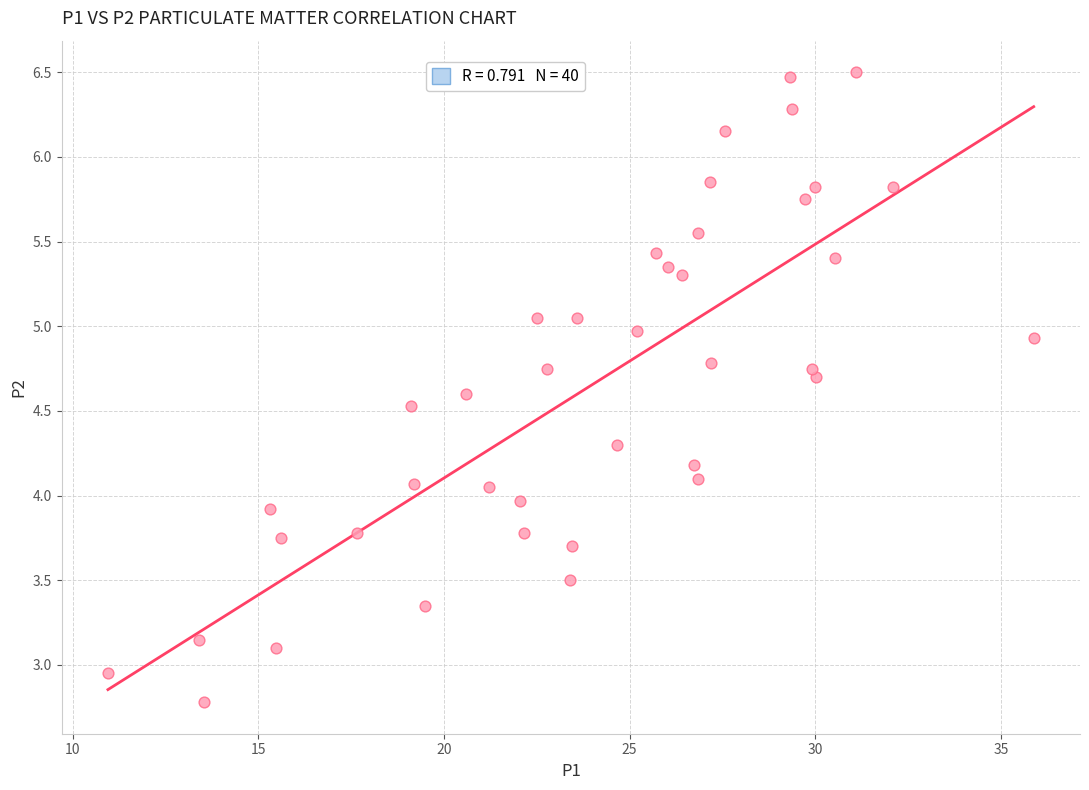

What is the range of Y values (max minus min)?

3.7